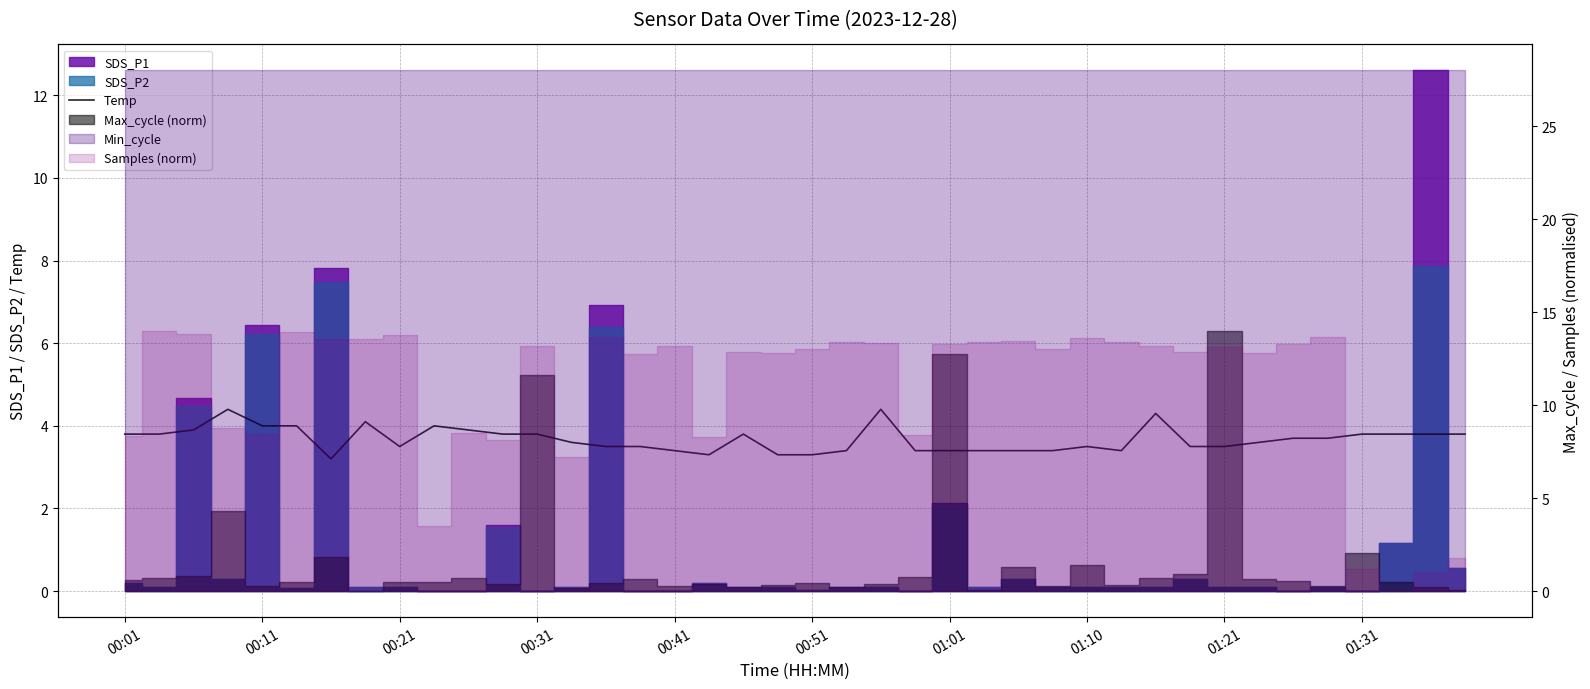

How many interior local valleys (lower than both neighbors) does the data have?

4